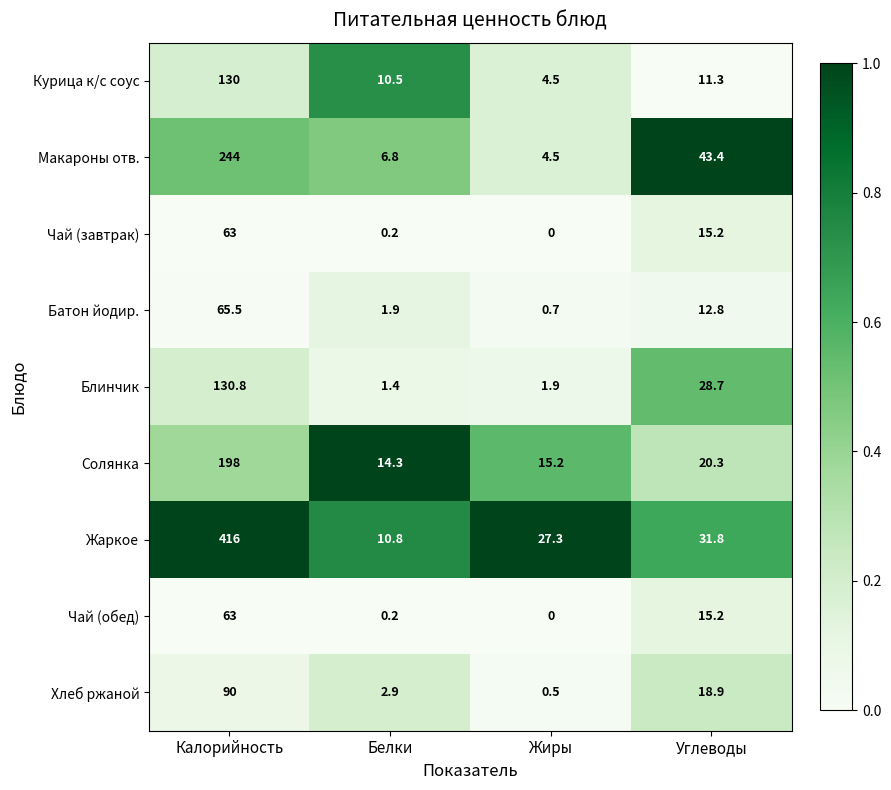

List the labels in order of Макароны отв. value, smallest first.

Жиры, Белки, Углеводы, Калорийность